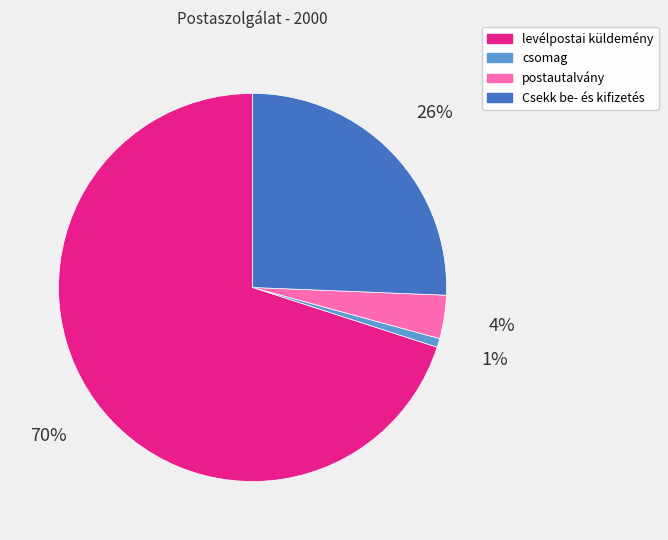

How many slices are in this pie chart?

4